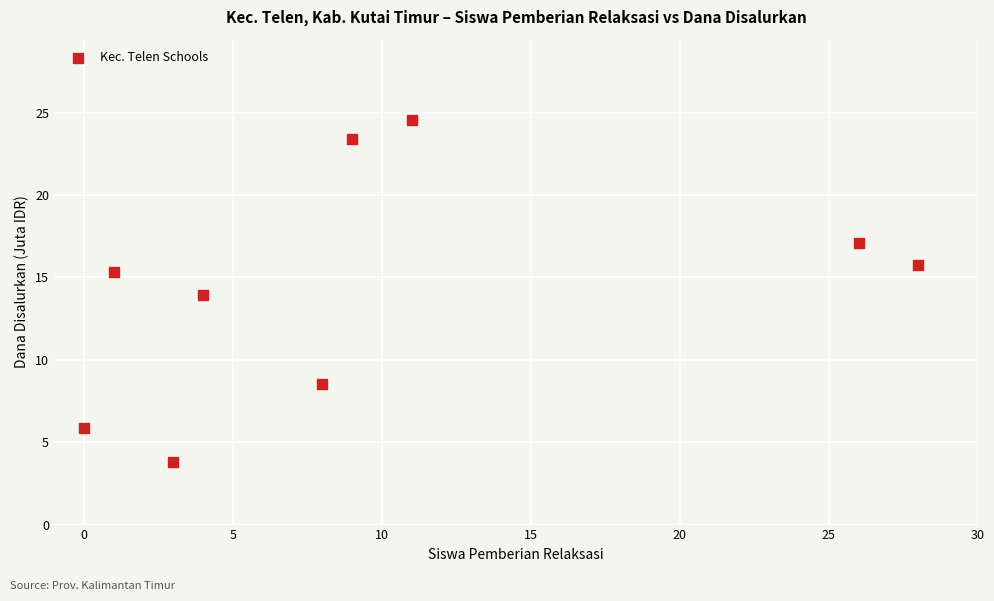

What is the range of Y values (max minus min)?

20.7